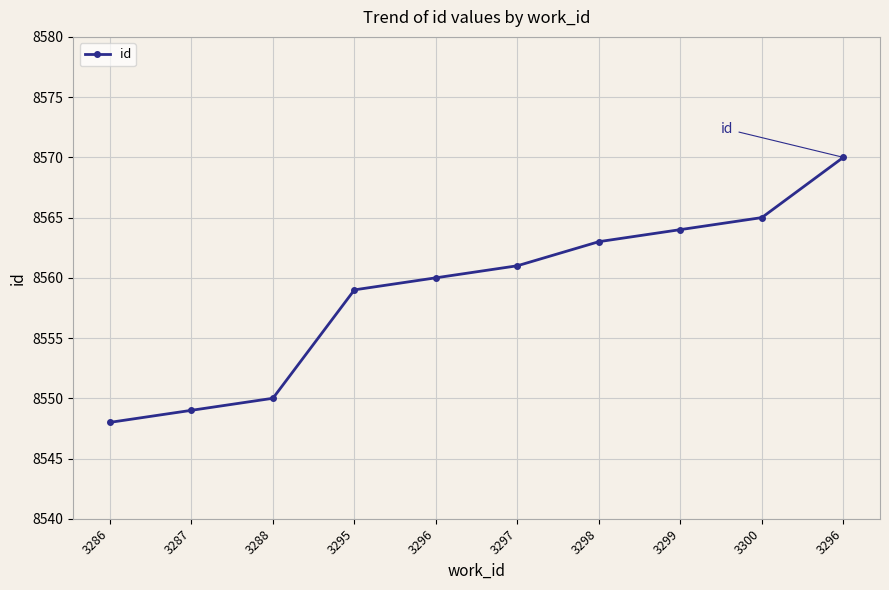

Which has a higher value, 3296 or 3300?

3300